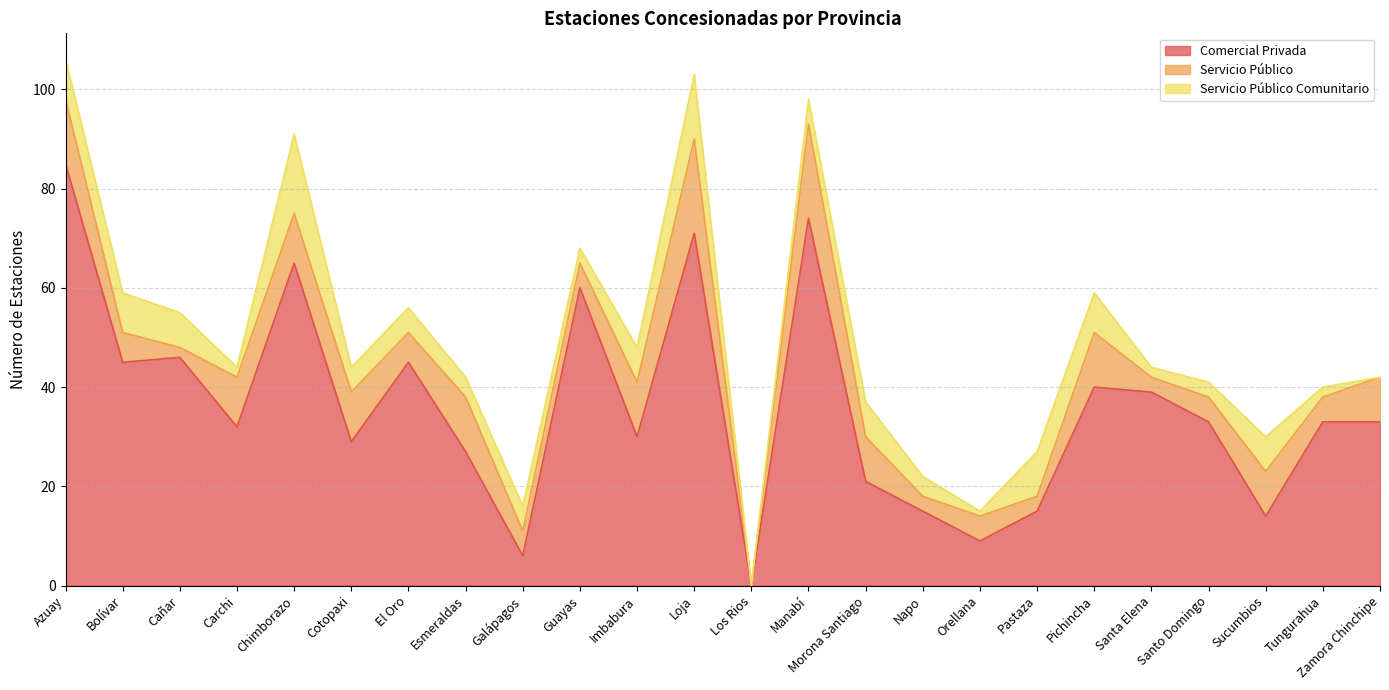

Reading left to right, transcribe all the data shown in this chart.

Comercial Privada: 85	45	46	32	65	29	45	27	6	60	30	71	0	74	21	15	9	15	40	39	33	14	33	33
Servicio Público: 13	6	2	10	10	10	6	11	5	5	11	19	0	19	9	3	5	3	11	3	5	9	5	9
Servicio Público Comunitario: 8	8	7	2	16	5	5	4	5	3	7	13	0	5	7	4	1	9	8	2	3	7	2	0